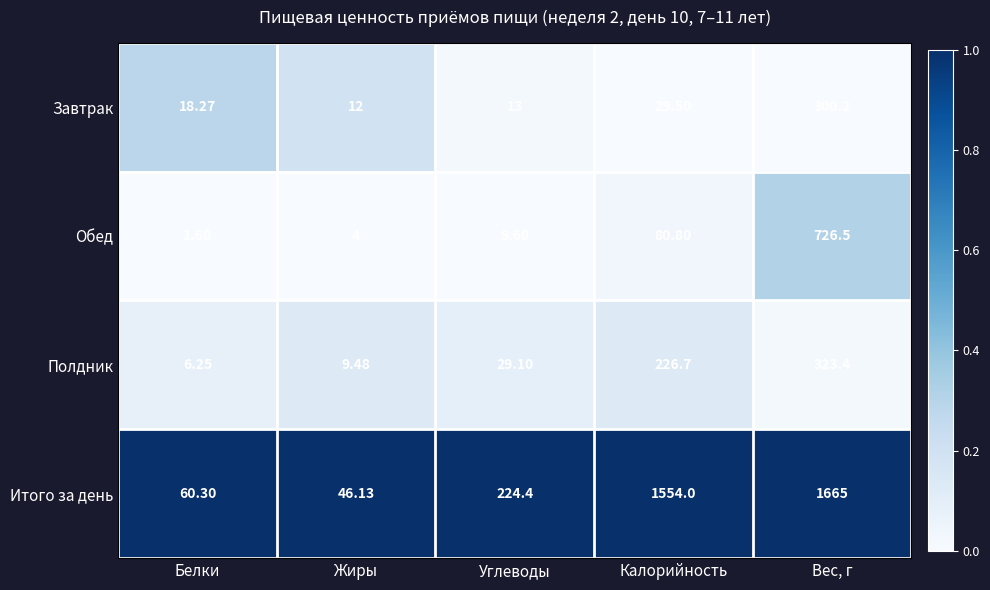

At which category does the chart reach its peak across all series?

Вес, г